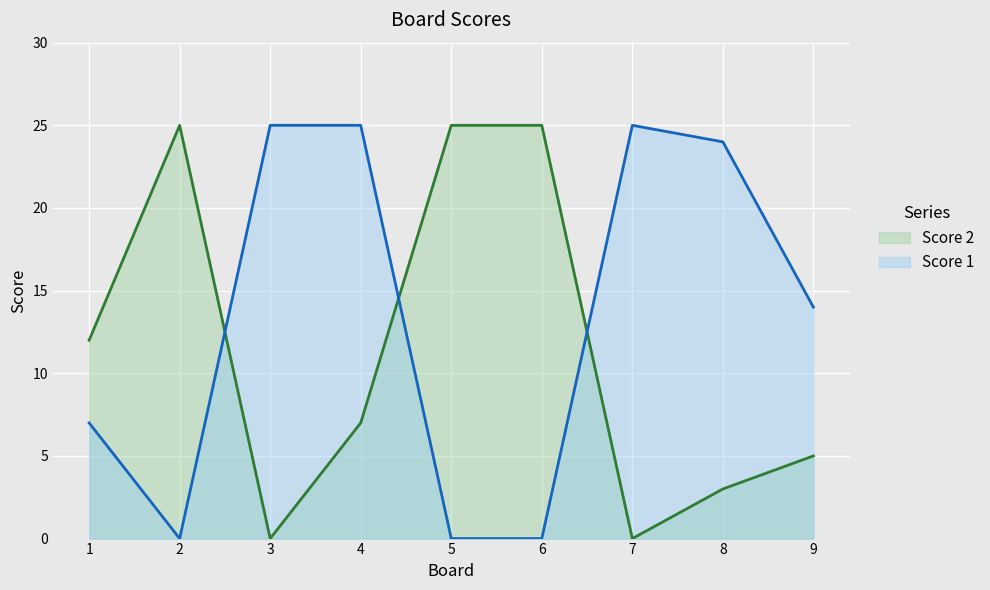

Which category has the lowest value across all series?

3